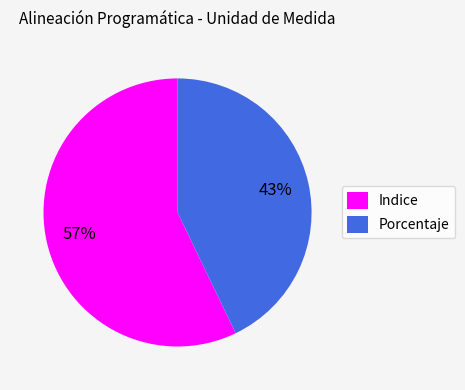

Is the sum of Indice and Porcentaje greater than half?

Yes